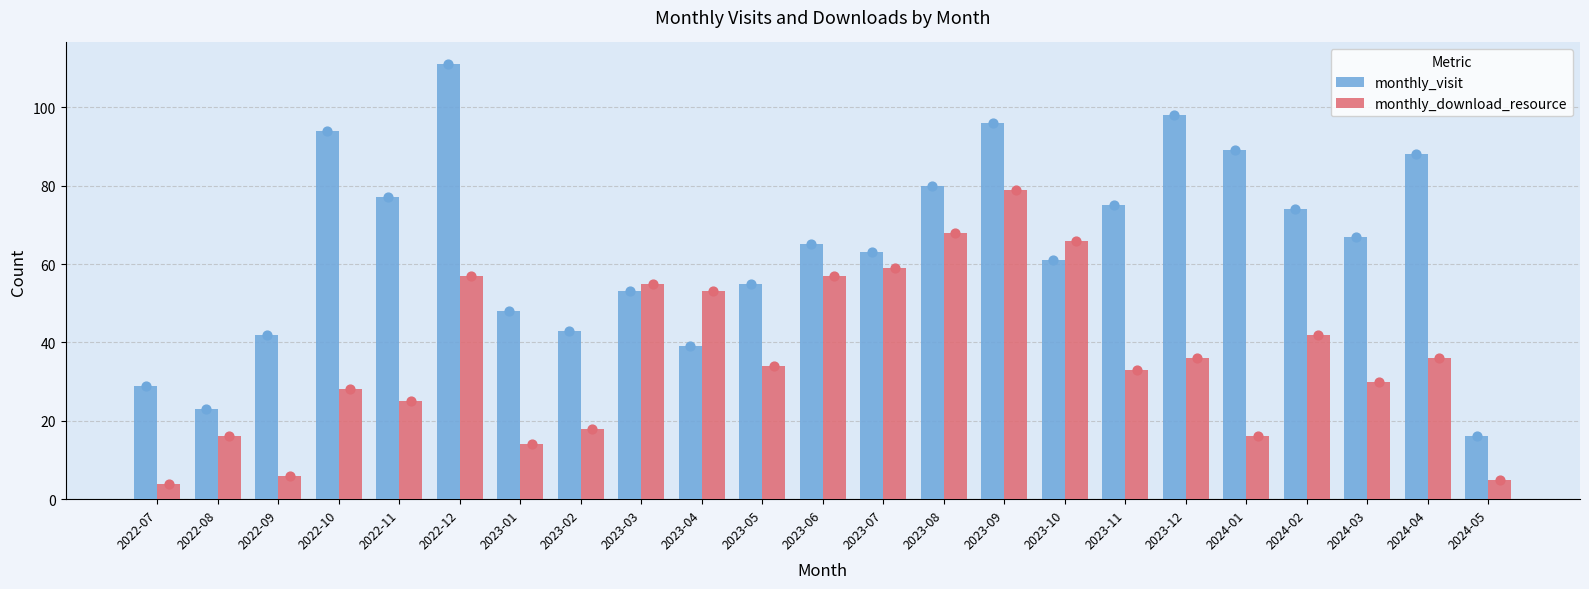

Which series reaches the minimum Y coordinate?

monthly_download_resource